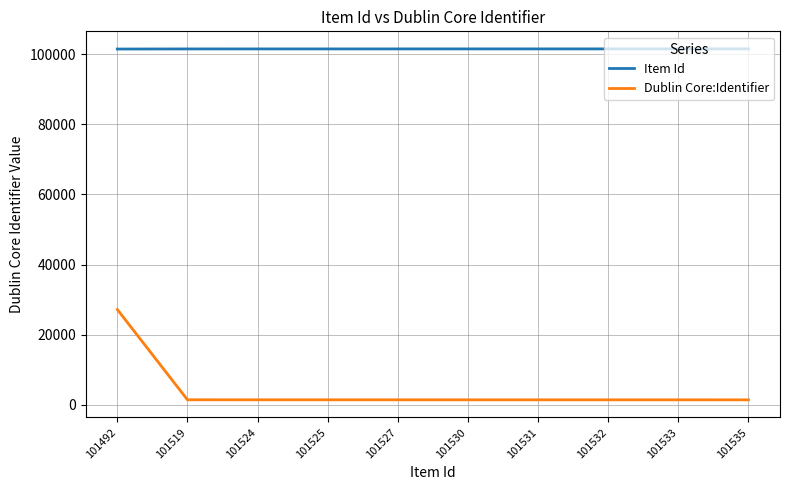

True or false: Dublin Core:Identifier has a value of 41602 at 101492.

False